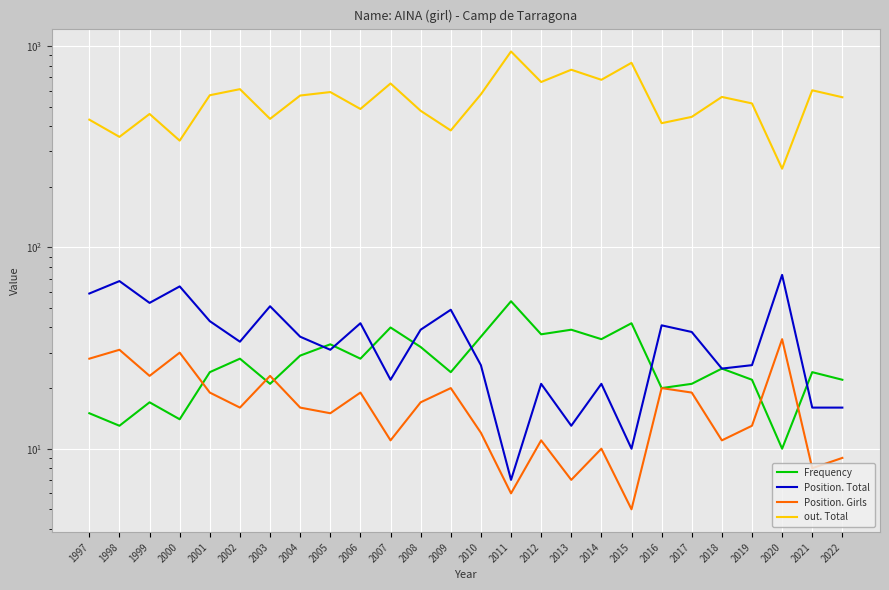

Rank the series at 2016 from highest to lowest value.

out. Total, Position. Total, Frequency, Position. Girls